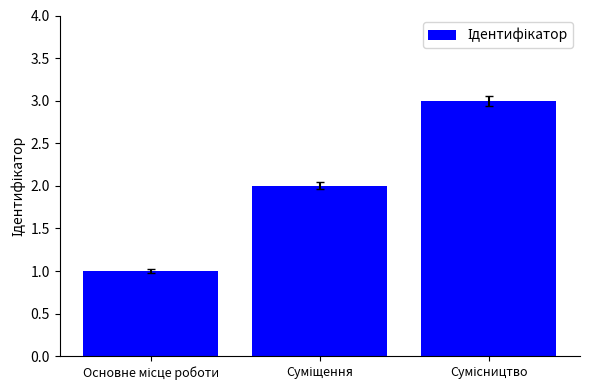

What is the sum of all values?

6